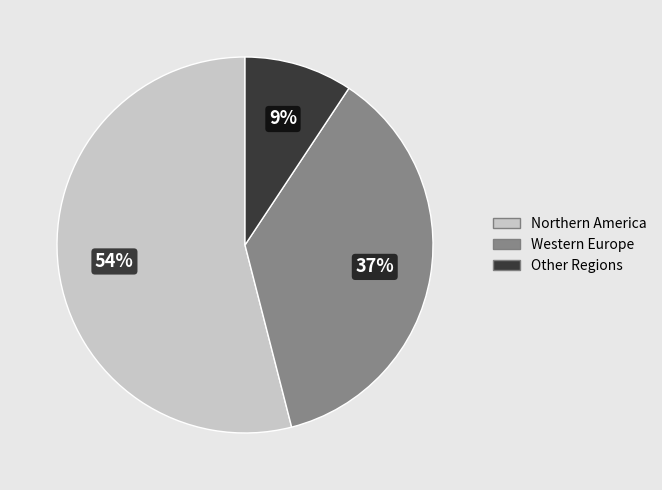

Which category has the biggest portion of the pie?

Northern America